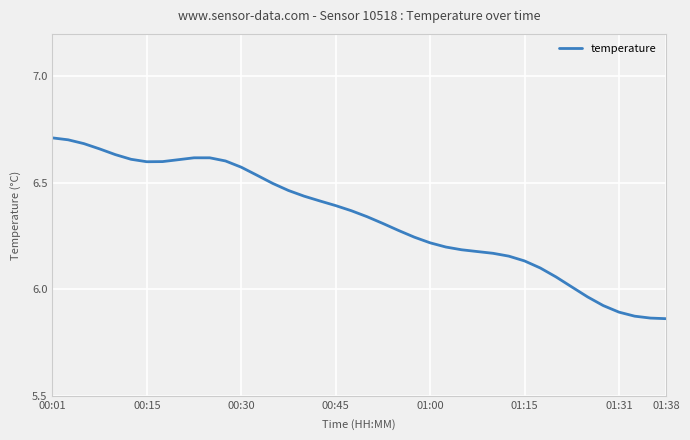

How many lines are shown in the chart?

1